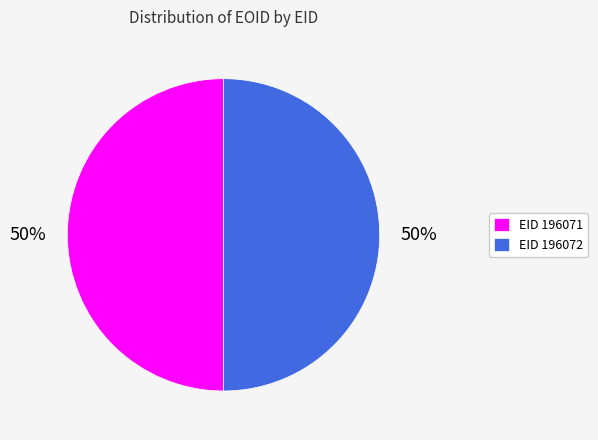

Is the sum of EID 196071 and EID 196072 greater than half?

Yes